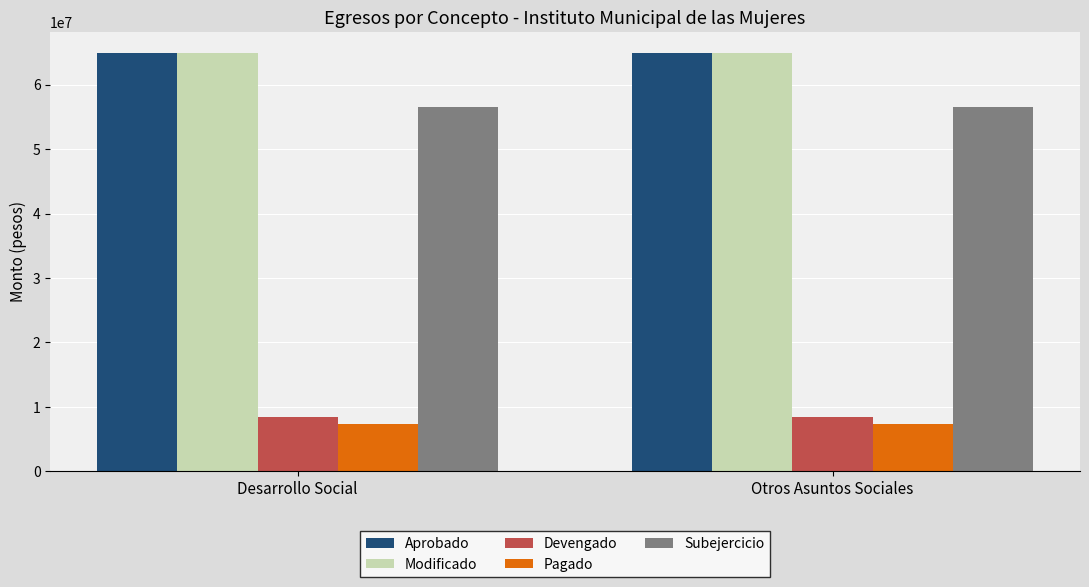

The Subejercicio series shows 56510329.0 at Desarrollo Social. True or false?

True